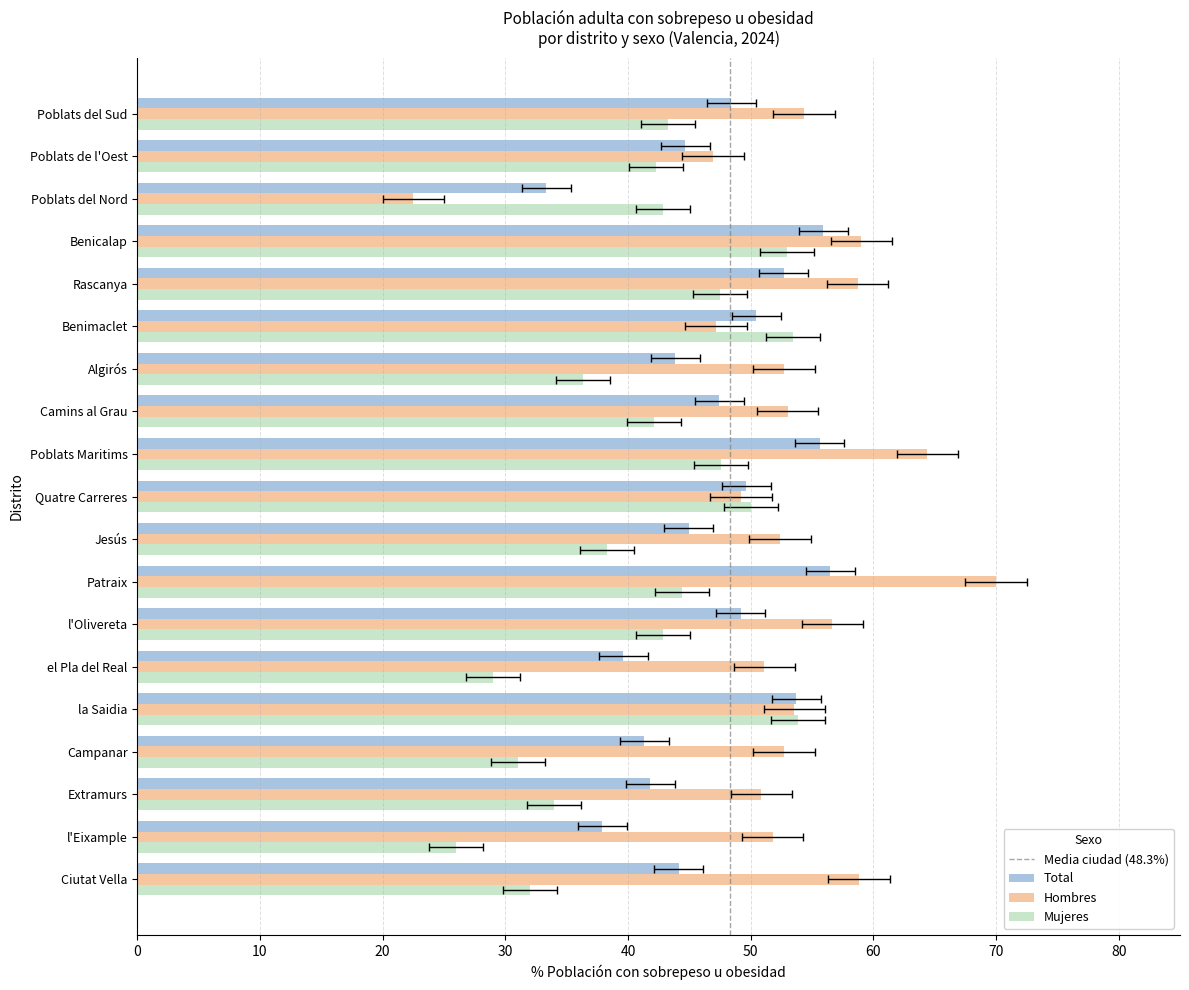

Reading right to left, what are all the values shown in this chart?

Total: 48.4	44.7	33.3	55.9	52.7	50.4	43.9	47.5	55.6	49.6	45.0	56.5	49.2	39.6	53.7	41.3	41.8	37.9	44.1
Hombres: 54.4	46.9	22.5	59.0	58.7	47.2	52.7	53.0	64.4	49.2	52.4	70.0	56.7	51.1	53.6	52.7	50.9	51.8	58.8
Mujeres: 43.2	42.3	42.9	52.9	47.5	53.5	36.4	42.1	47.6	50.0	38.3	44.4	42.9	29.0	53.9	31.0	34.0	26.0	32.0